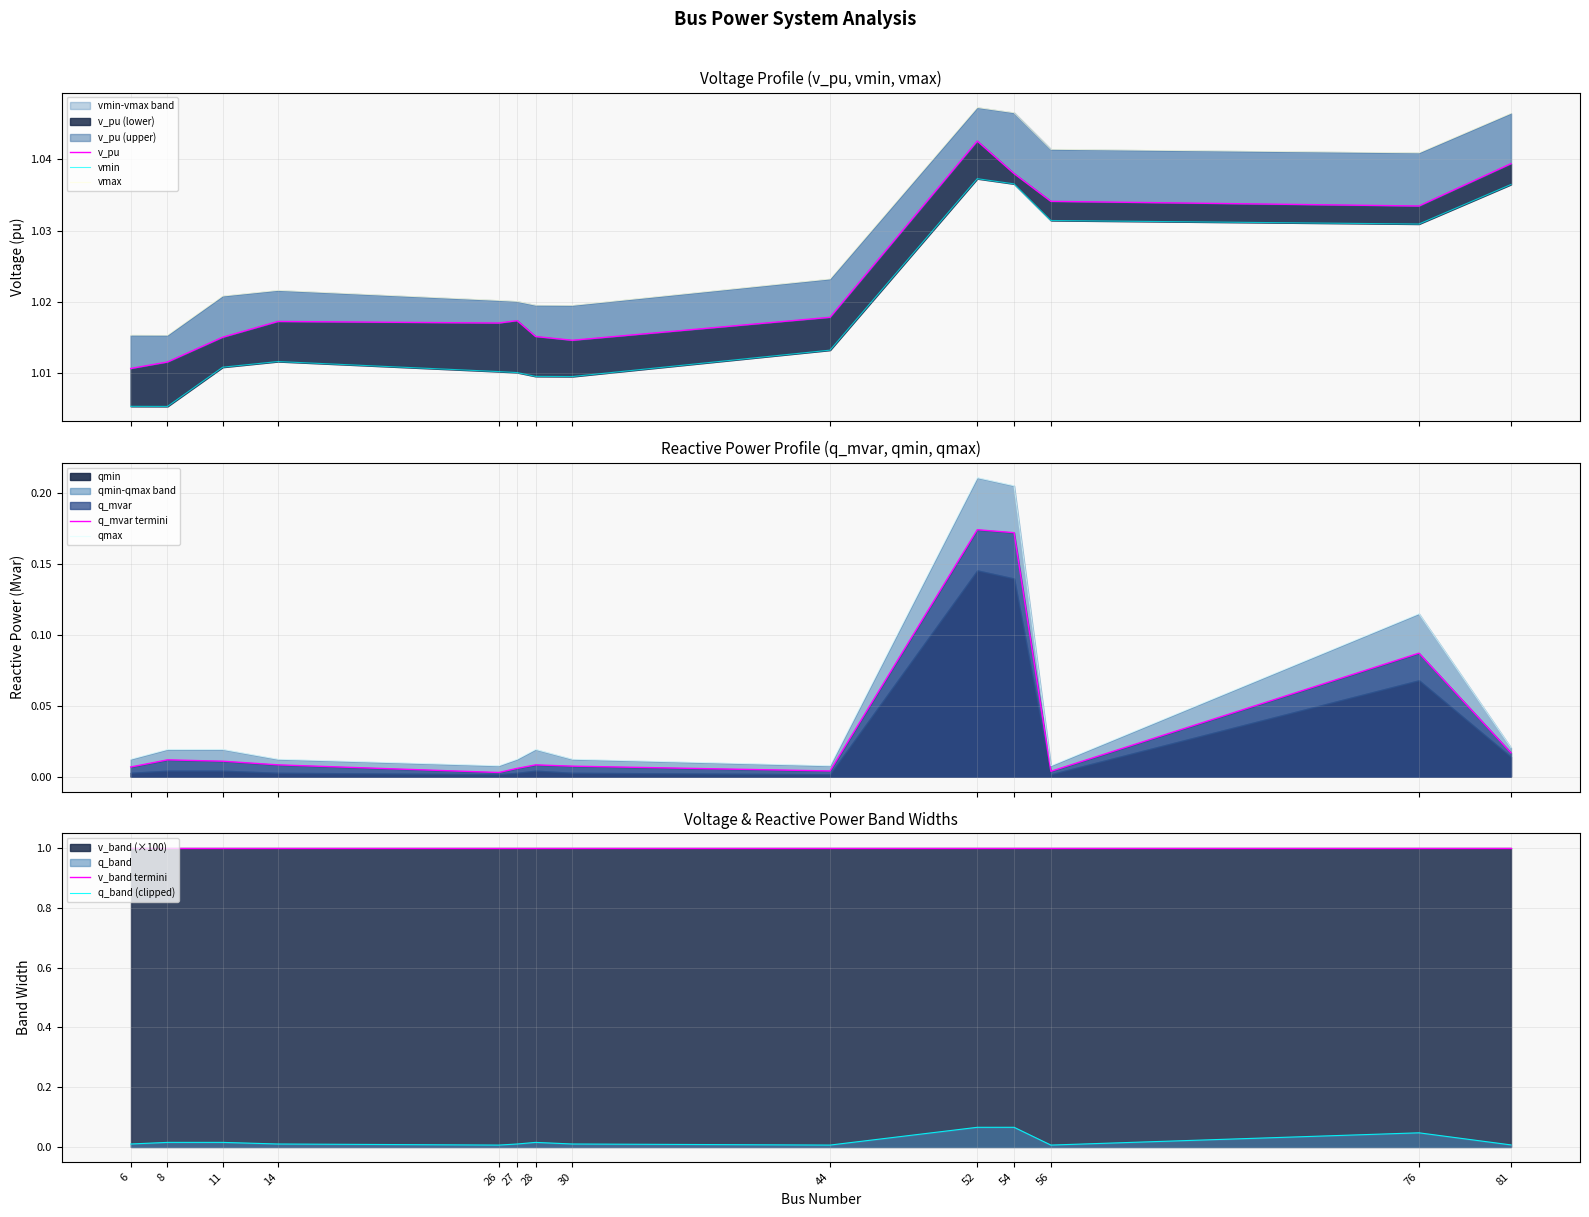

List the labels in order of q_mvar value, largest first.

52, 54, 76, 81, 8, 11, 14, 28, 30, 6, 27, 44, 56, 26